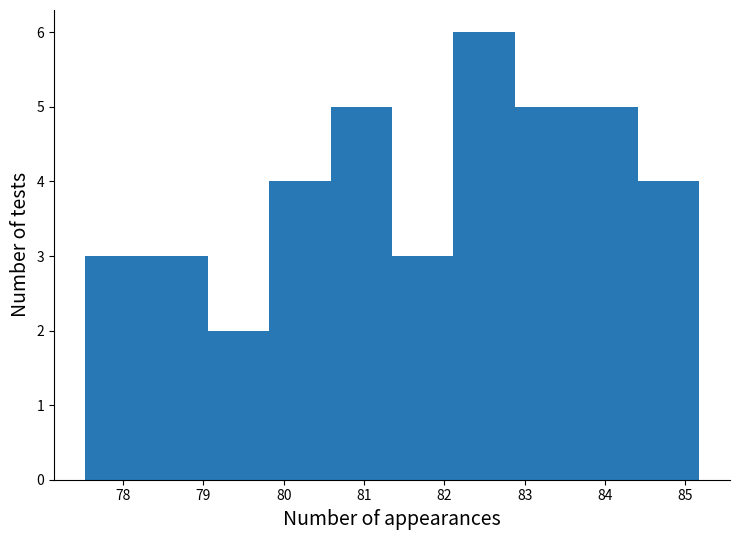

Reading left to right, list every bar in this chart as the range it spans on the x-axis followed by its height. Neither the bar edges nor the heights are printed on the chart, so give them approximately, as read against the axes.

77.5 to 78.3: 3
78.3 to 79.1: 3
79.1 to 79.8: 2
79.8 to 80.6: 4
80.6 to 81.3: 5
81.3 to 82.1: 3
82.1 to 82.9: 6
82.9 to 83.6: 5
83.6 to 84.4: 5
84.4 to 85.2: 4